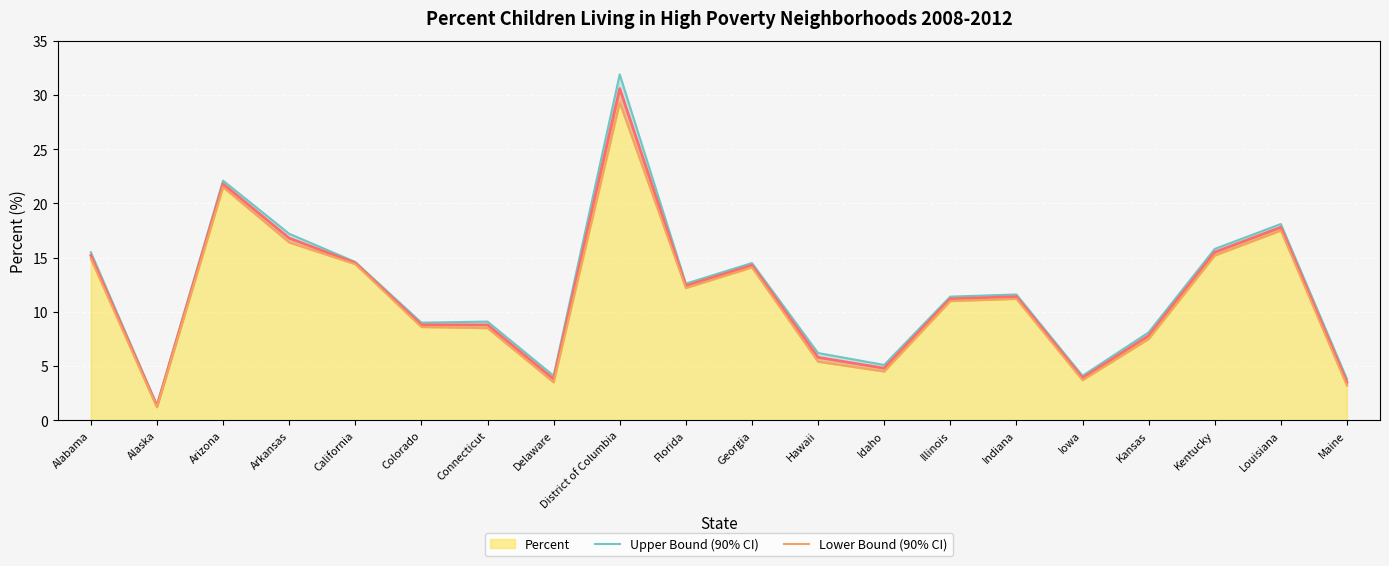

How many interior local peaks does the Upper Bound (90% CI) series have?

6